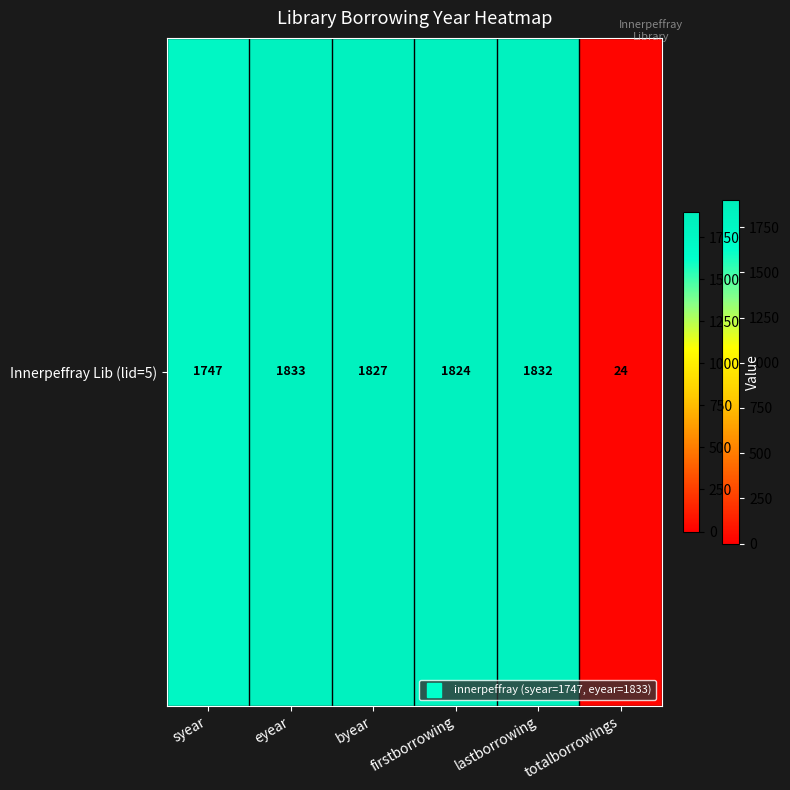

Is it true that the value at firstborrowing is 1824?

True